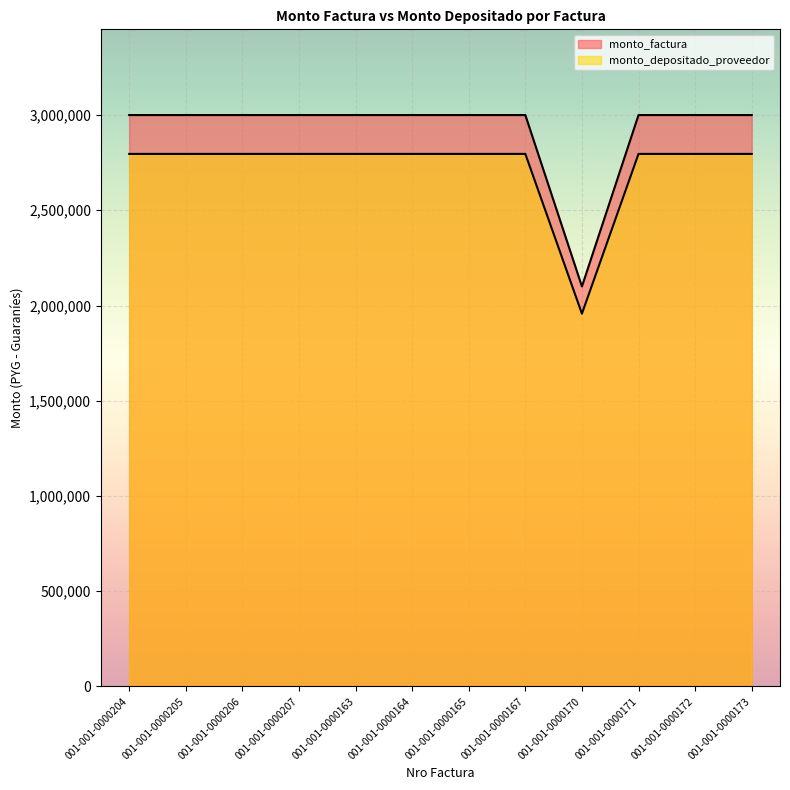

What is the value of the monto_depositado_proveedor point at the 7th from the left?

2796000